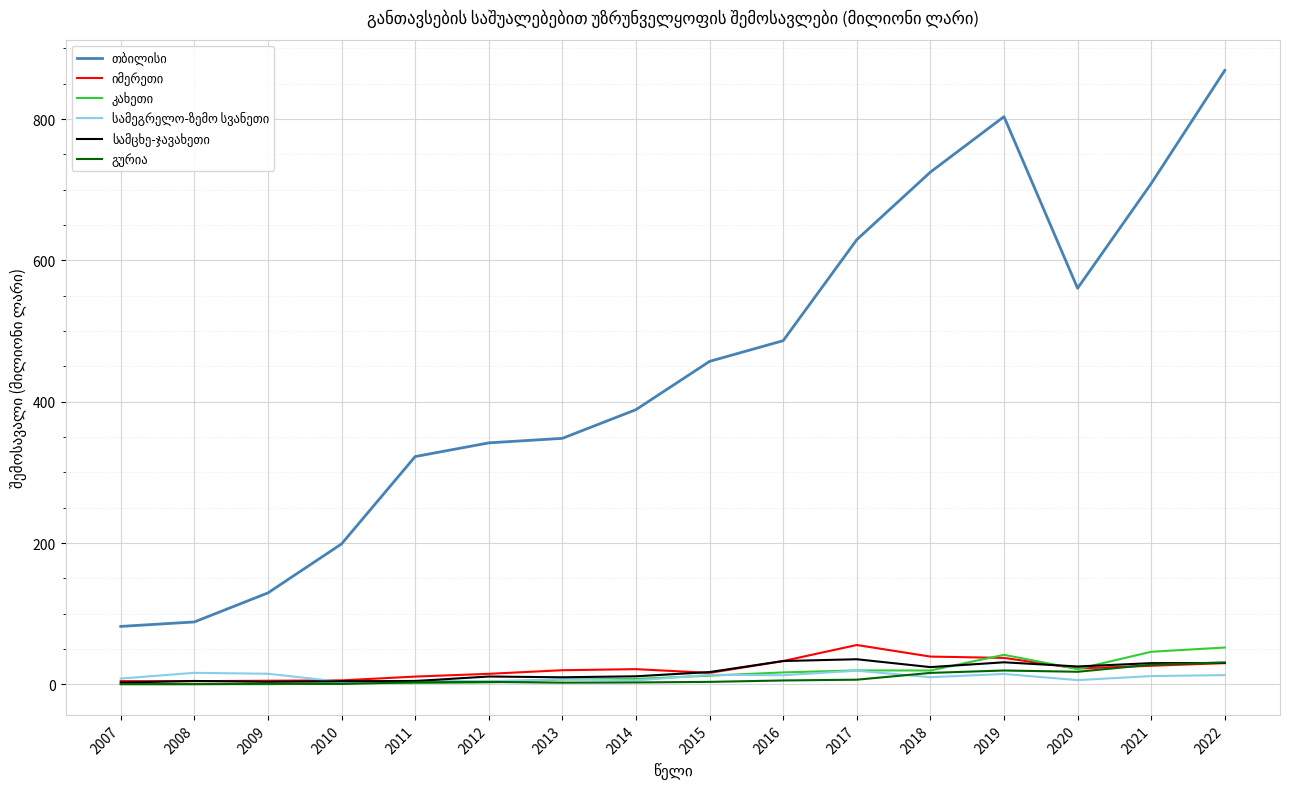

At which category does the chart reach its peak across all series?

2022